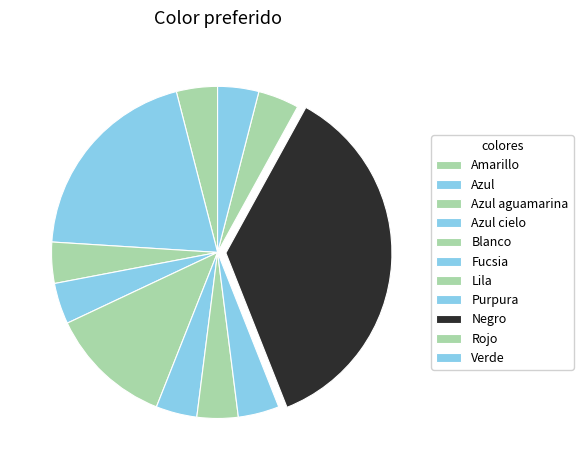

To the nearest percent, what percentage of the pie is Negro?

36%